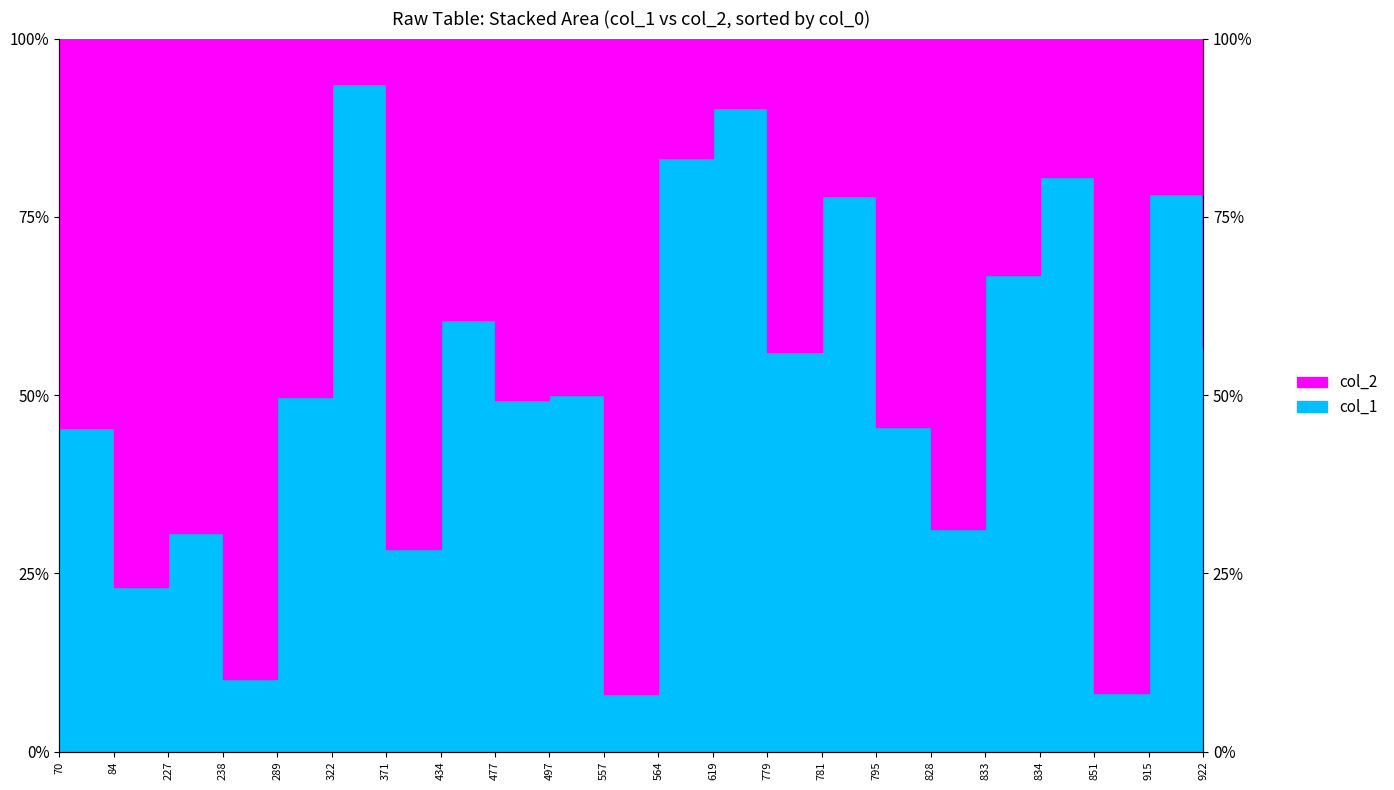

List the series in order of their overall mean, highest first.

col_2 boundary, col_1 boundary